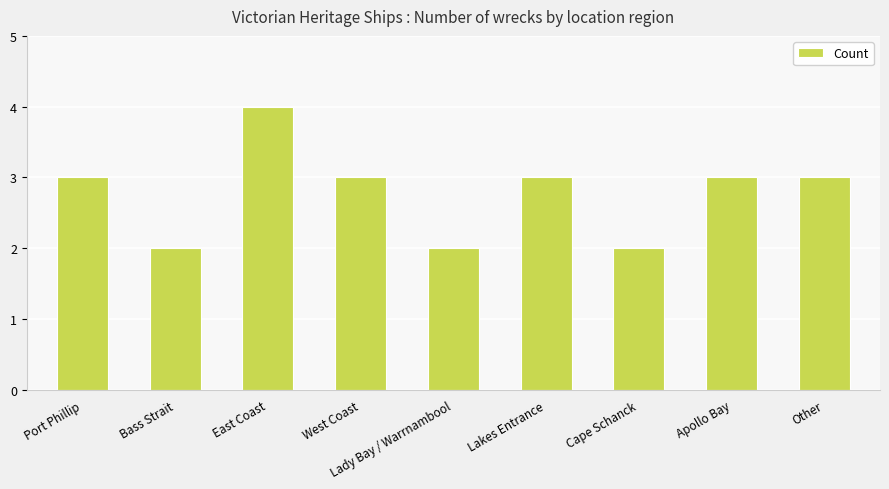

What is the greatest value displayed?

4